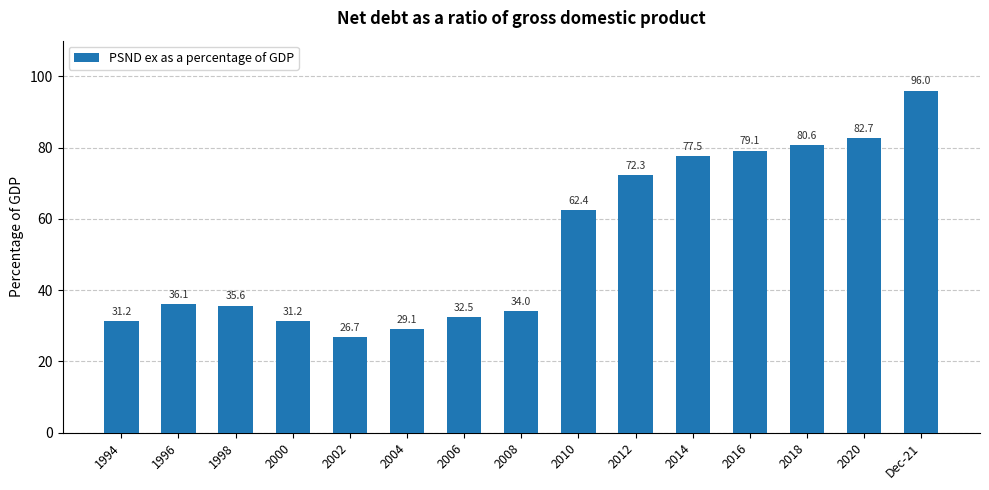

Which has a higher value, 1998 or 2016?

2016